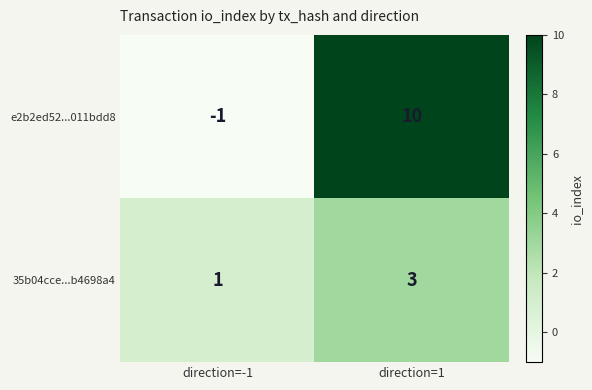

Rank the series at direction=1 from lowest to highest value.

35b04cce...b4698a4, e2b2ed52...011bdd8